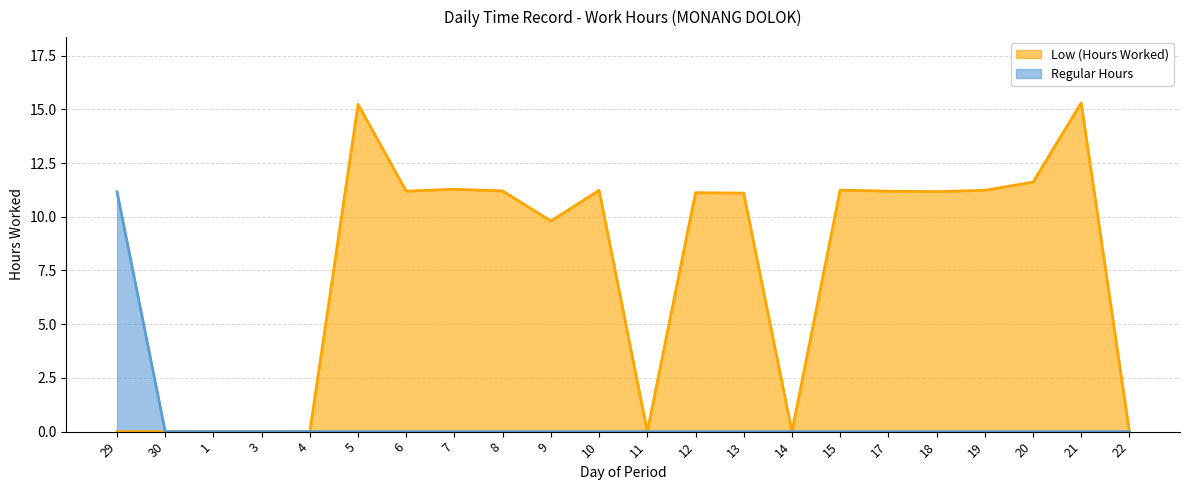

List the labels in order of Regular Hours value, largest first.

29, 30, 1, 3, 4, 5, 6, 7, 8, 9, 10, 11, 12, 13, 14, 15, 17, 18, 19, 20, 21, 22